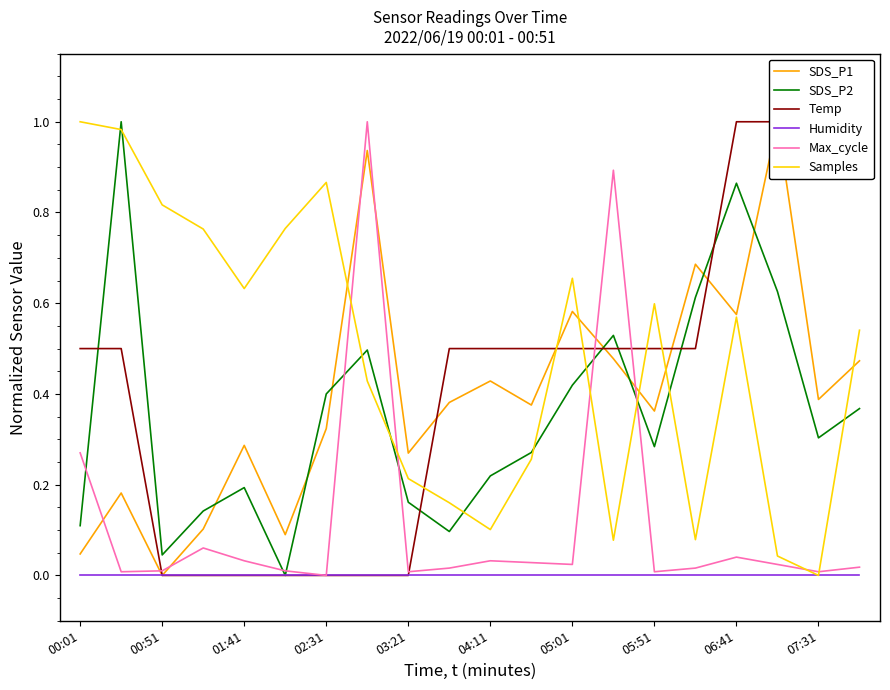

In SDS_P1, how many points are lower than both neighbors (excluding endpoints)?

7